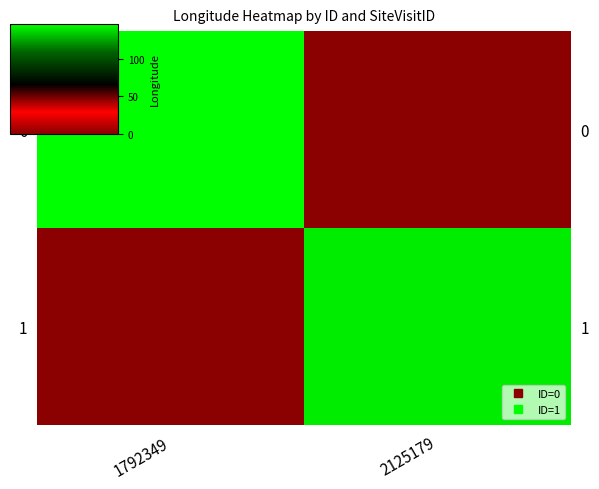

Where is 0 nearest to the value 73?

2125179